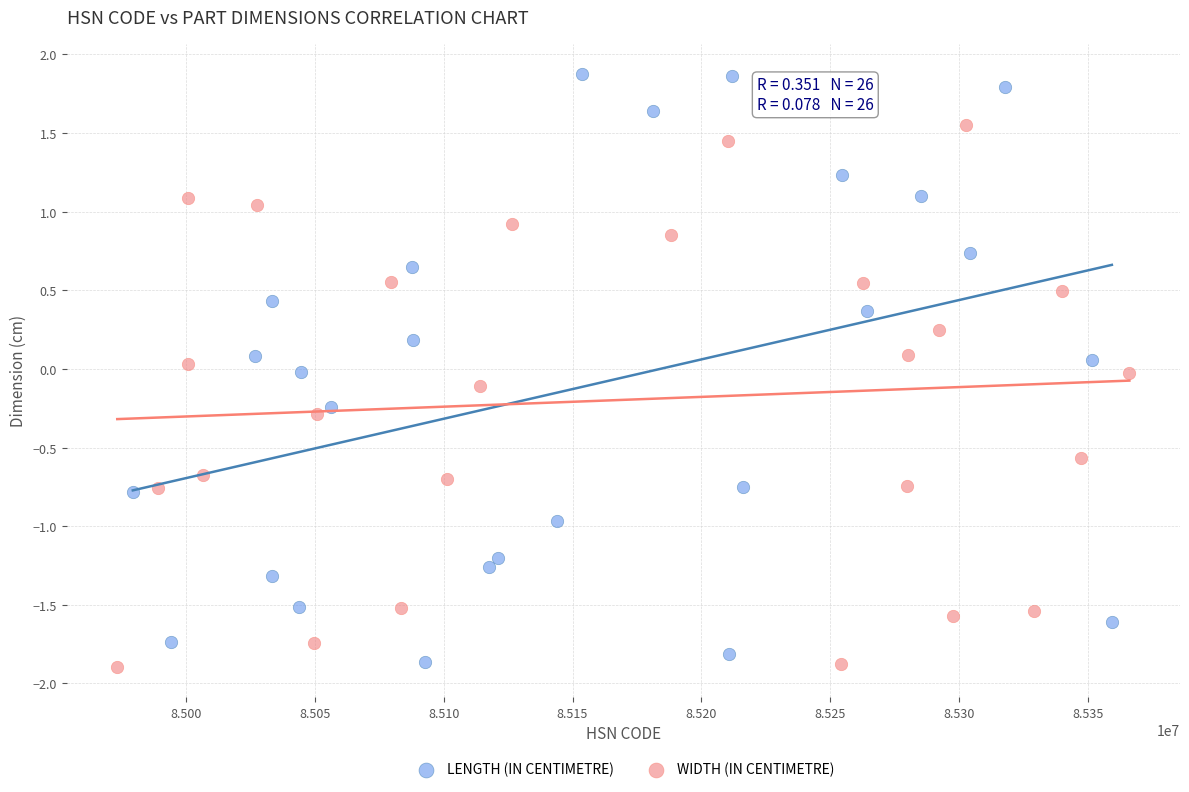

Which series reaches the maximum Y coordinate?

LENGTH (IN CENTIMETRE)